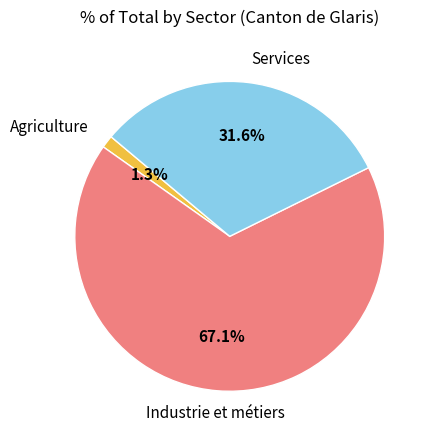

Is there a majority slice in this chart?

Yes